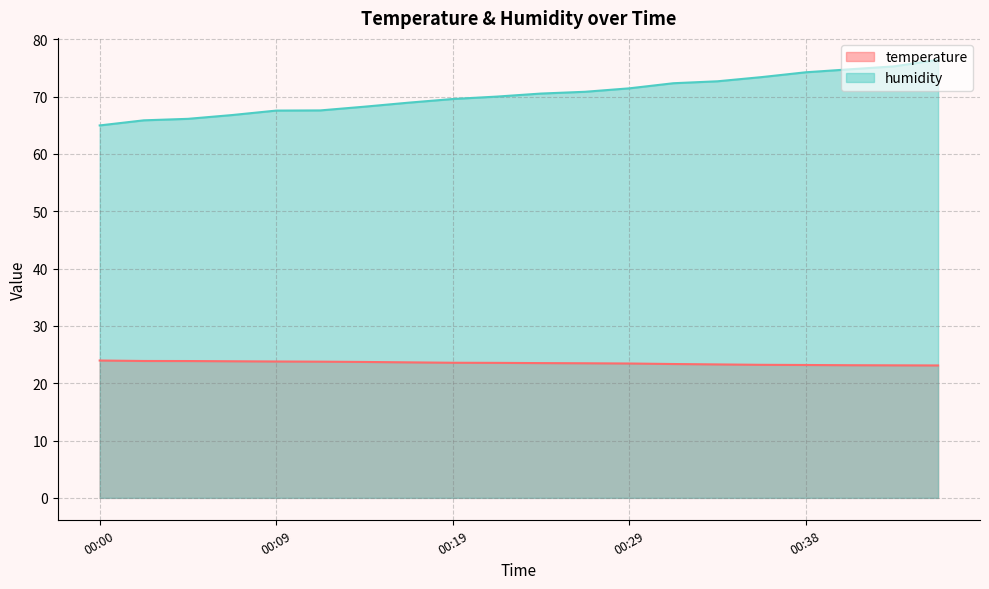

What is the average value of the humidity series?

70.4